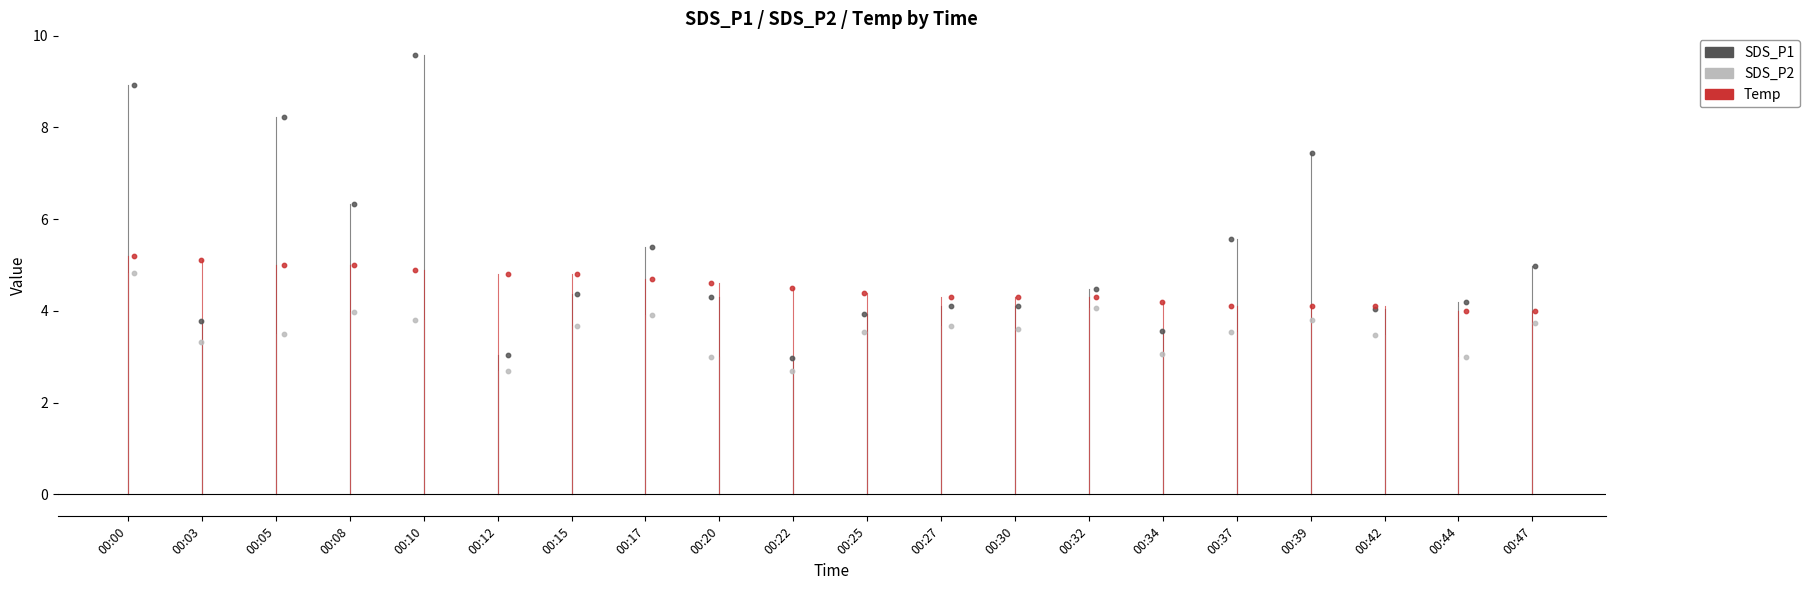

Which series contains the highest Y value?

SDS_P1